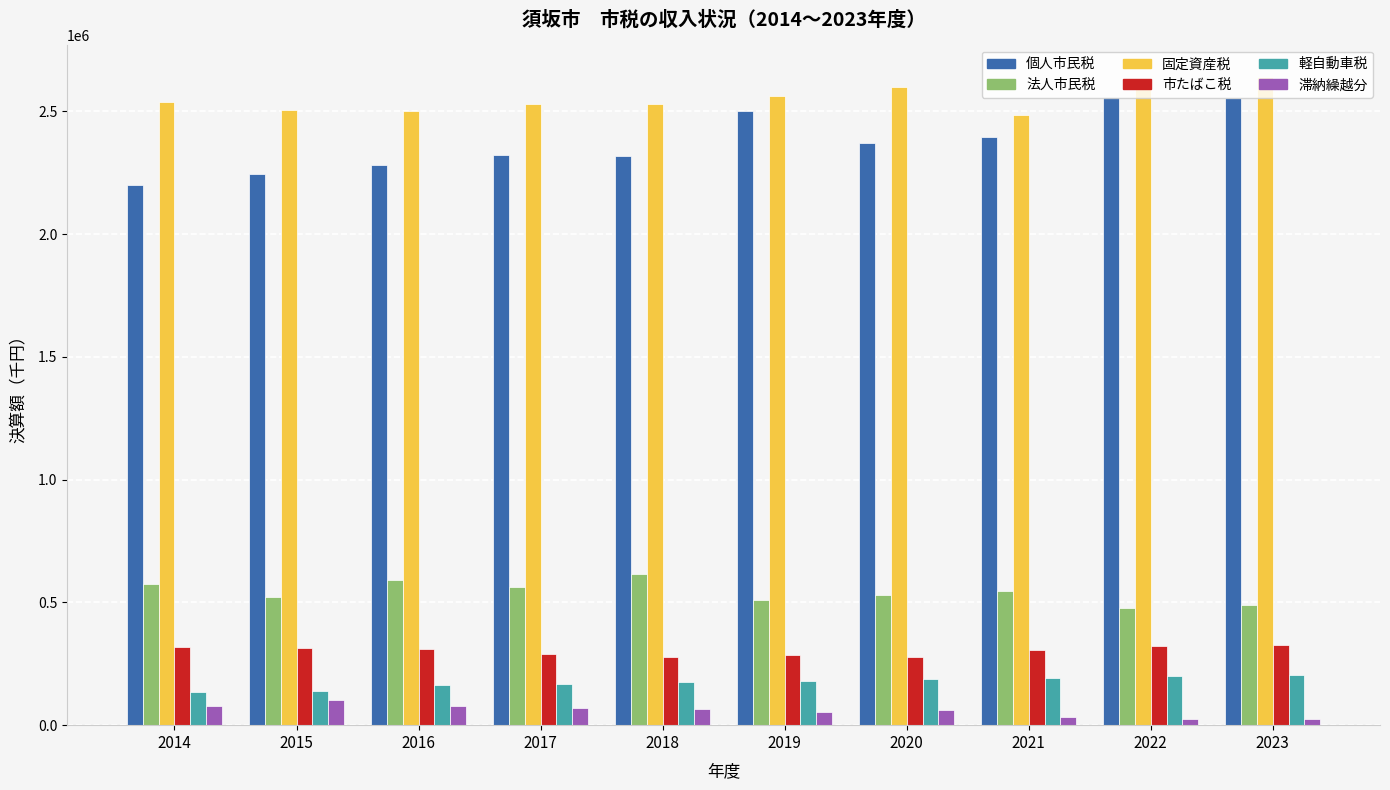

Which series has the widest spread of values?

個人市民税